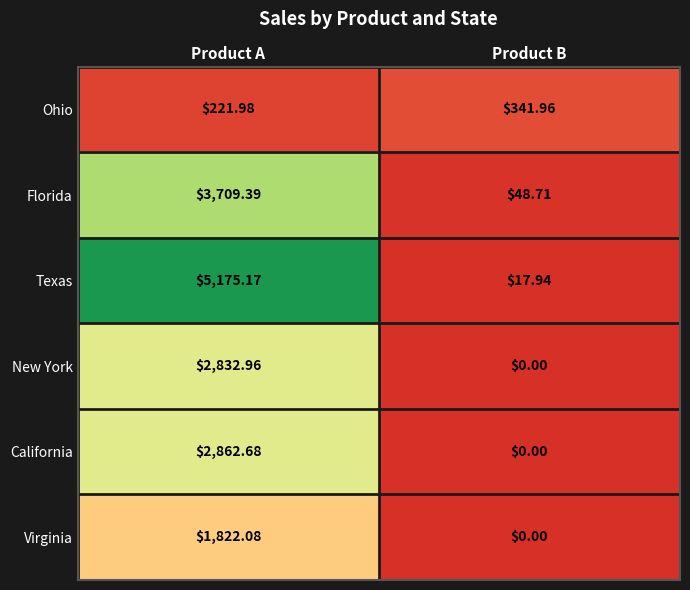

Which category has the lowest value in the New York series?

Product B